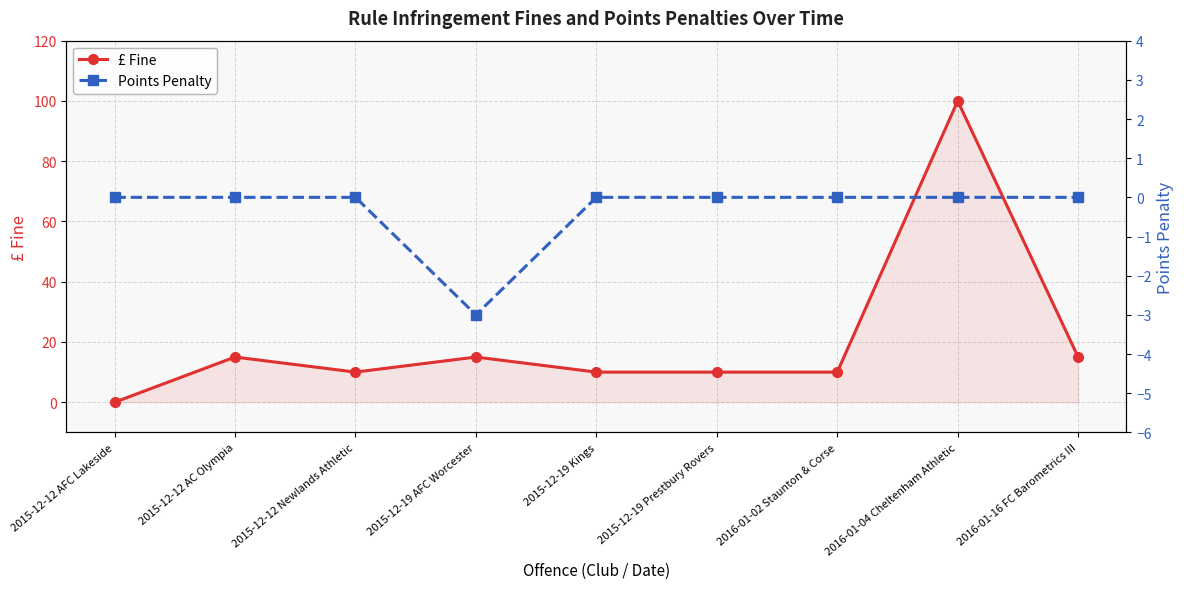

Does the chart display data point markers on the line(s)?

Yes